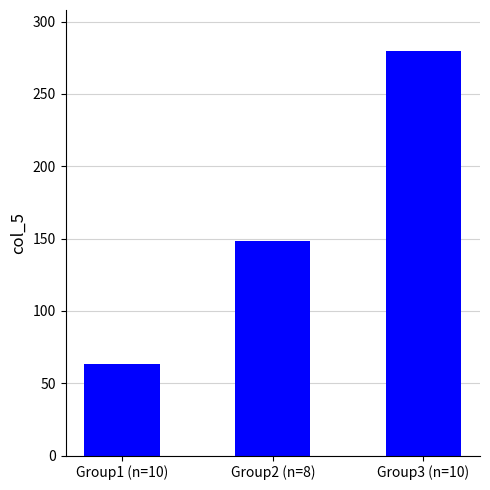

Reading left to right, list all the values displayed in this chart.

Group1 (n=10)=63	Group2 (n=8)=148	Group3 (n=10)=280